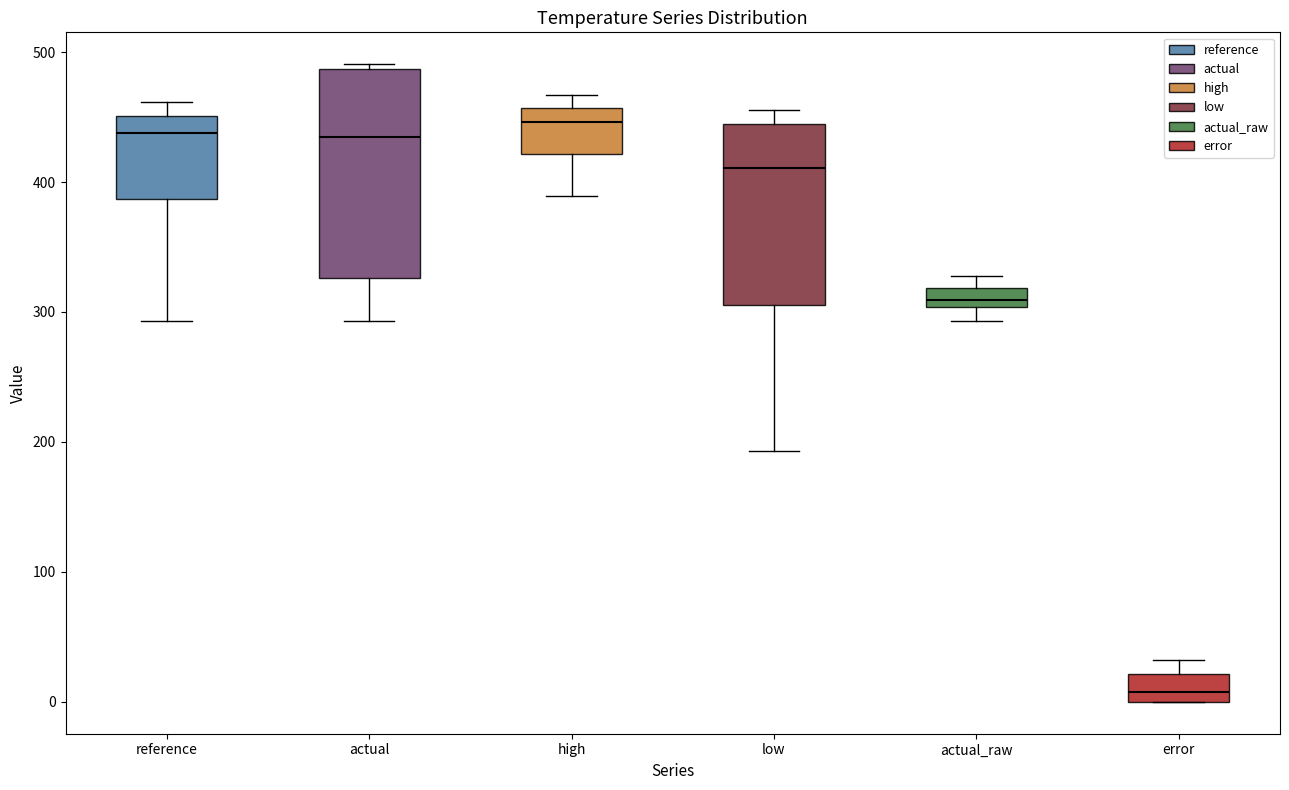

Comparing the boxes themselves (not the whiskers), which one is the tallest?

actual